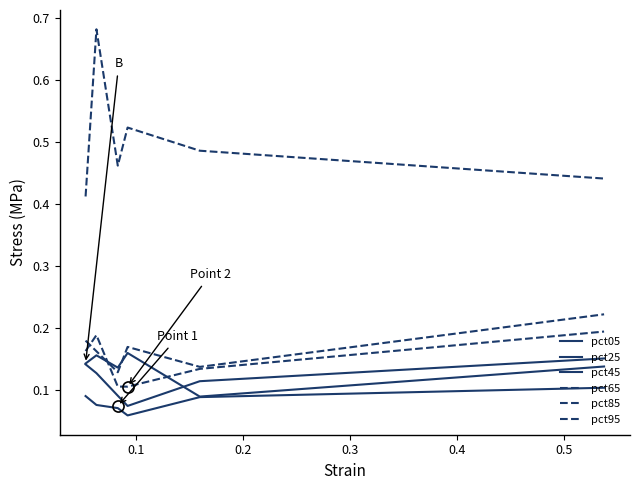

Does the chart have visible grid lines?

No